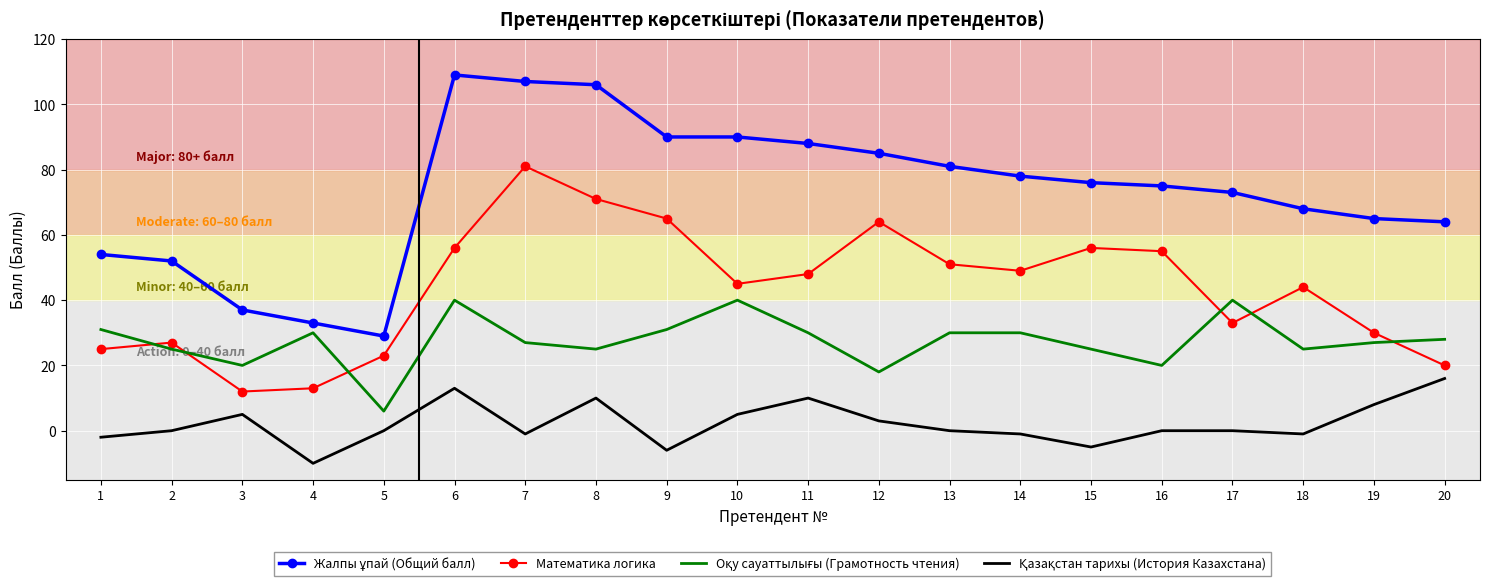

What is the minimum value shown in the chart?

-10